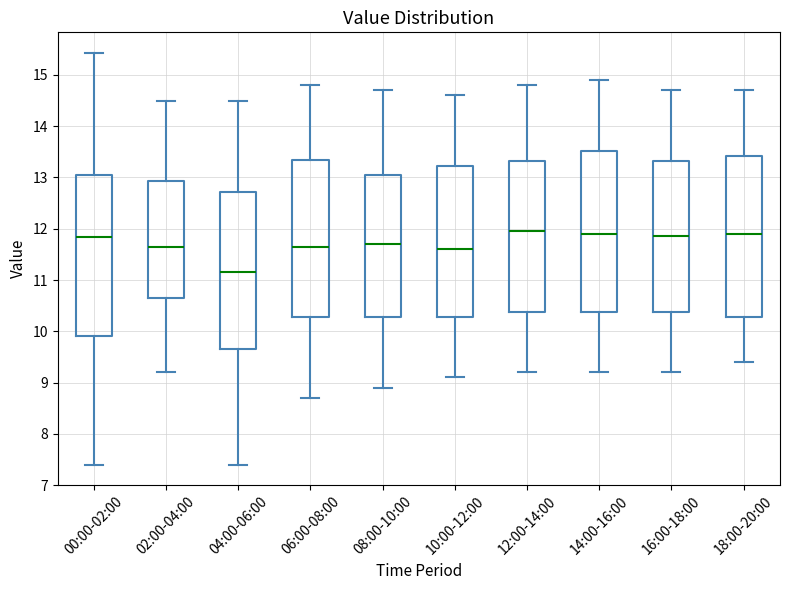

Where is the lower edge of the box for 00:00-02:00 on the y-axis? The values are not printed on the chart, so give them approximately, as read against the axis.

9.9